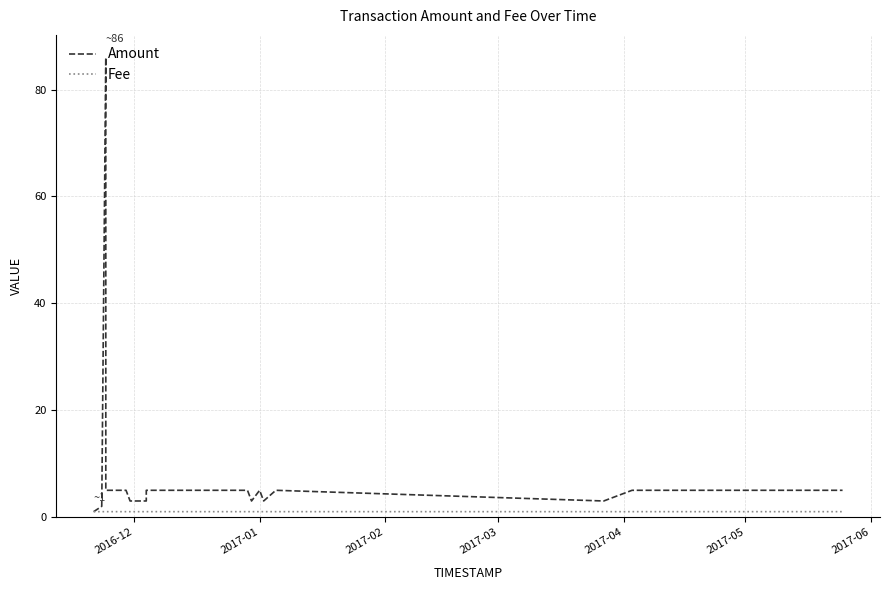

At which label does Fee reach its minimum?

2016-12